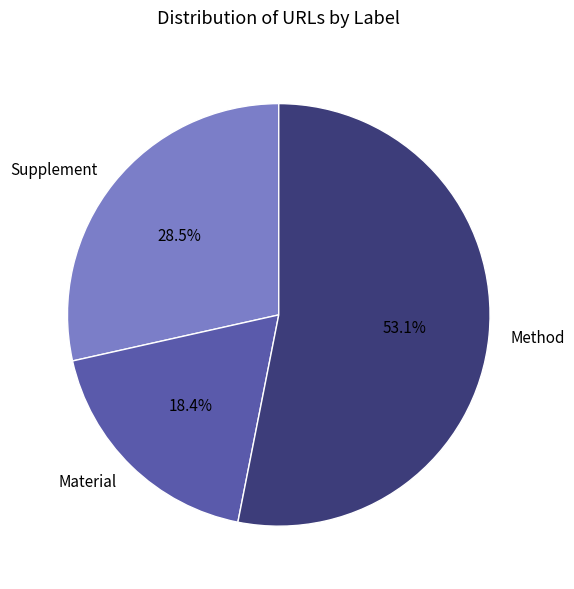

Count the number of slices in the pie.

3